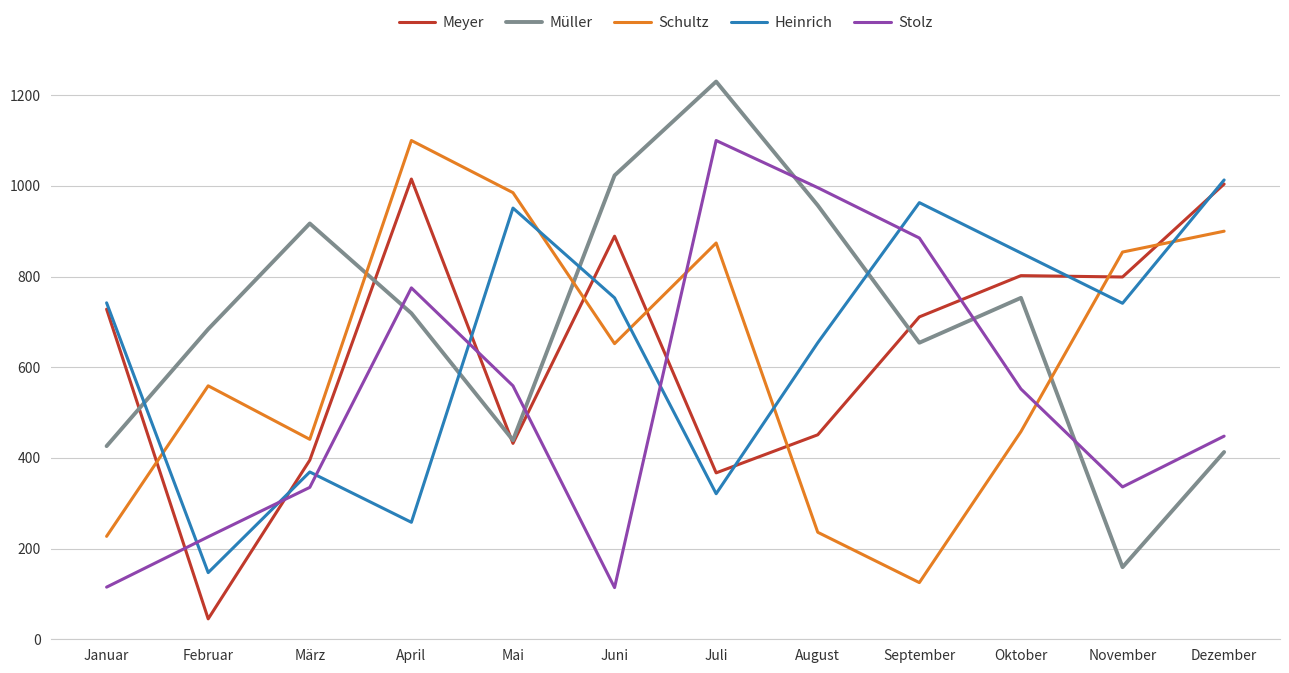

True or false: Heinrich and Müller intersect in this chart.

True